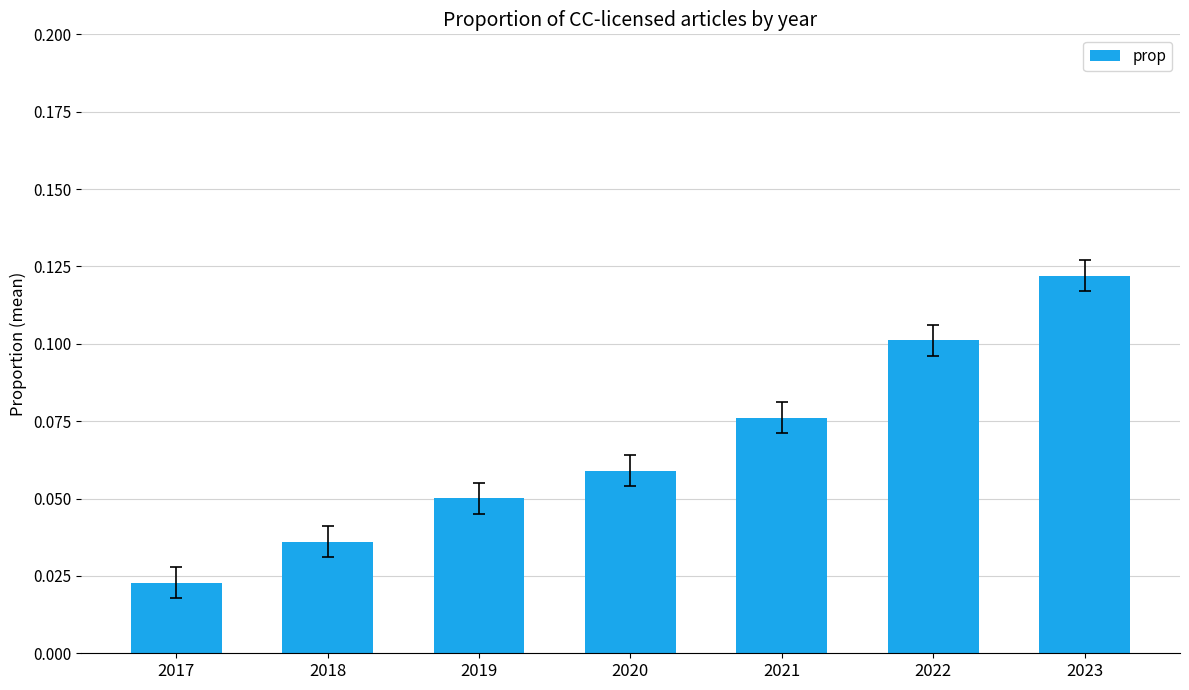

Rank the categories by value from highest to lowest.

2023, 2022, 2021, 2020, 2019, 2018, 2017